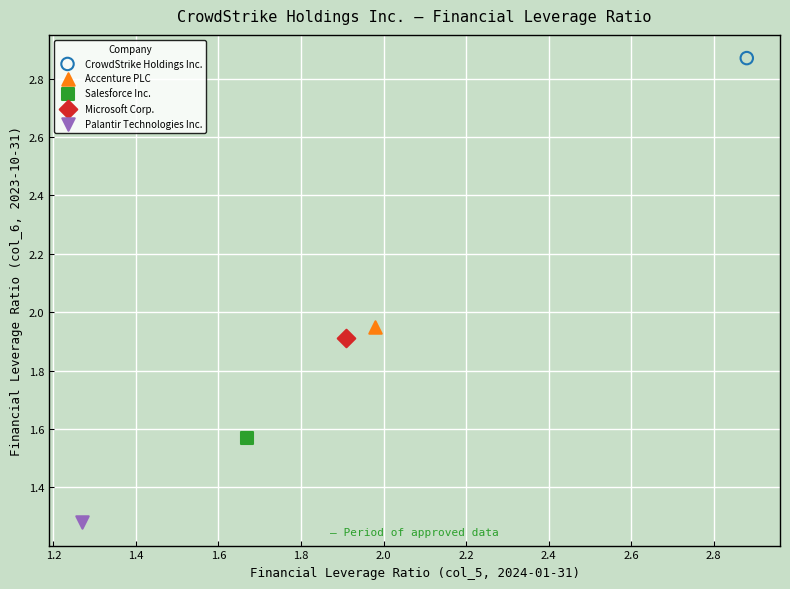

What are all the series names shown in the legend?

CrowdStrike Holdings Inc., Accenture PLC, Salesforce Inc., Microsoft Corp., Palantir Technologies Inc.